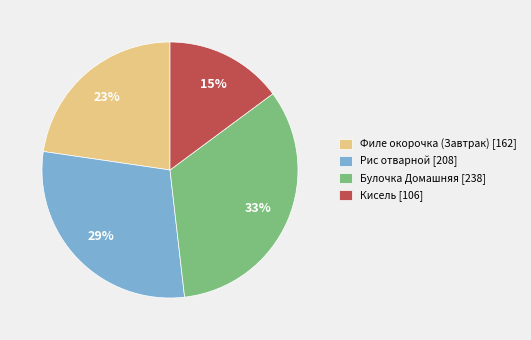

Is there any slice that represents more than half of the pie?

No